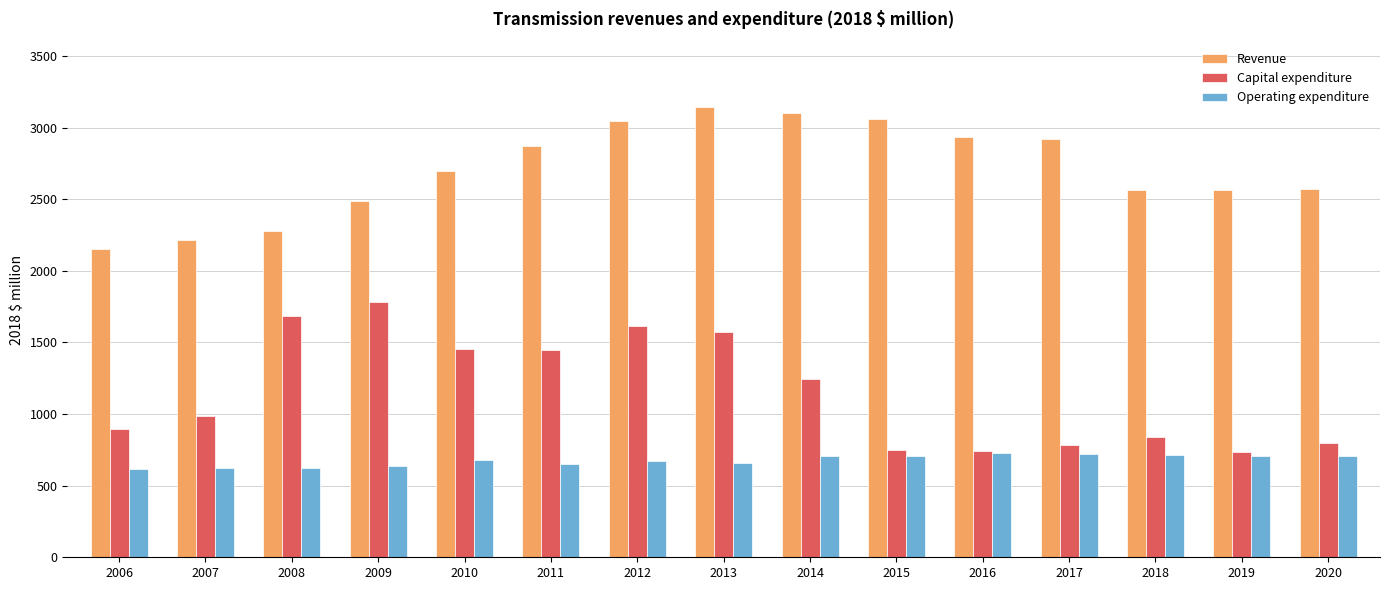

What is the value of the Revenue bar at the 1st from the left?

2150.9